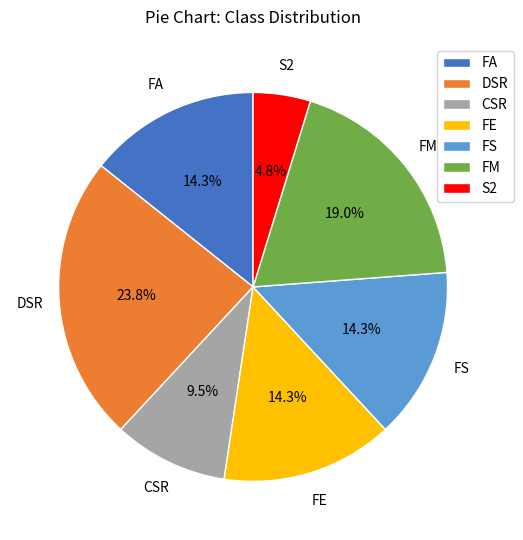

How many slices are in this pie chart?

7